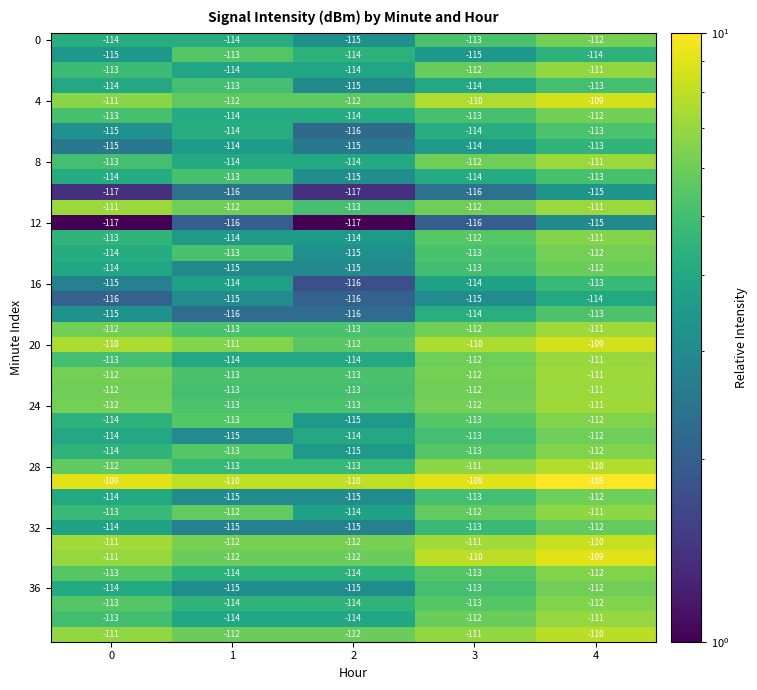

At how many categories does at least one series exceed -113?

5